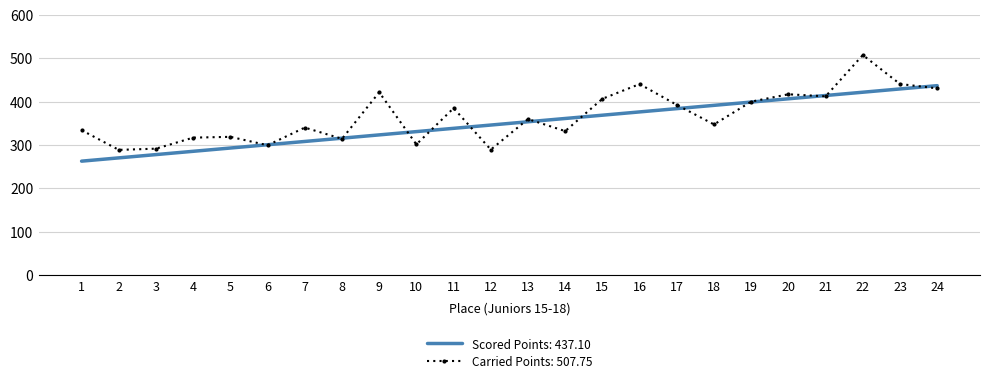

At 7, list the series in order from largest to smallest.

Carried Points: 507.75, Scored Points: 437.10